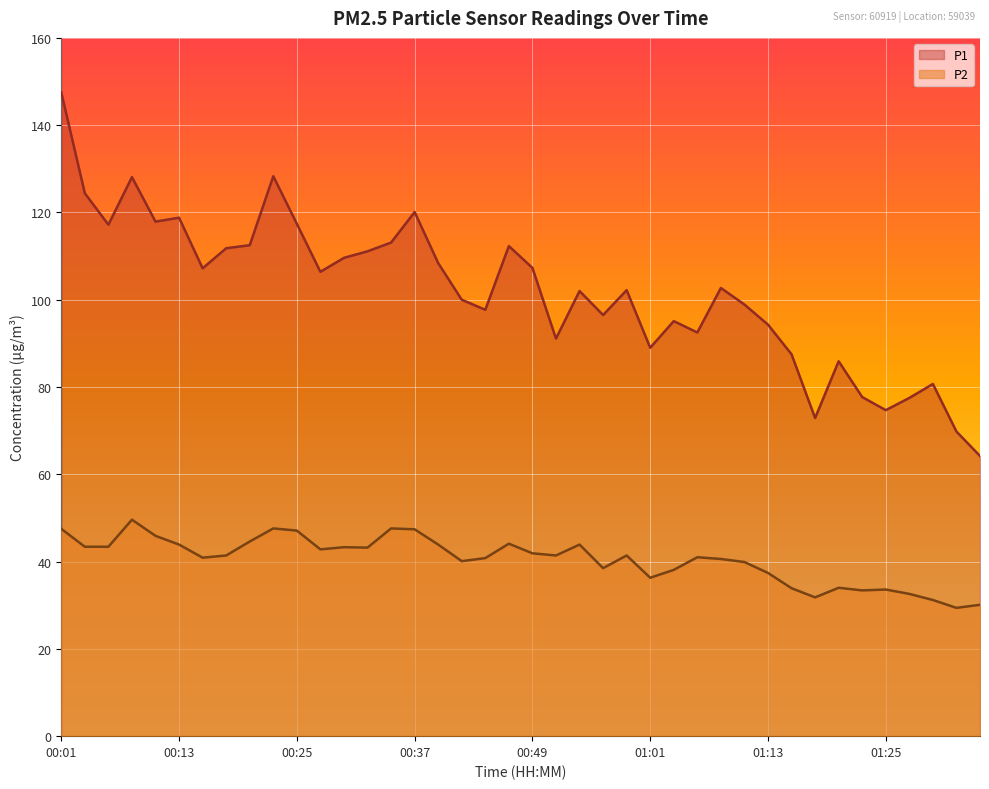

Where is the first local minimum for P1?

00:05